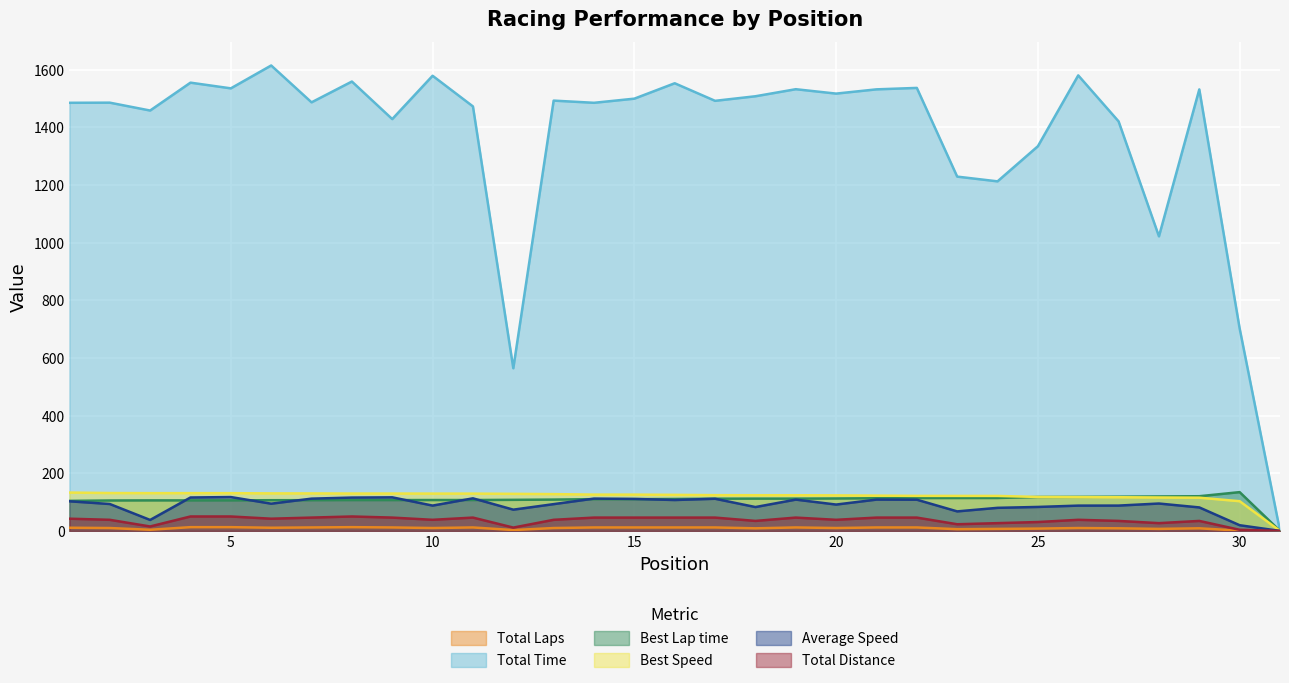

At how many categories does at least one series exceed 1246?

25